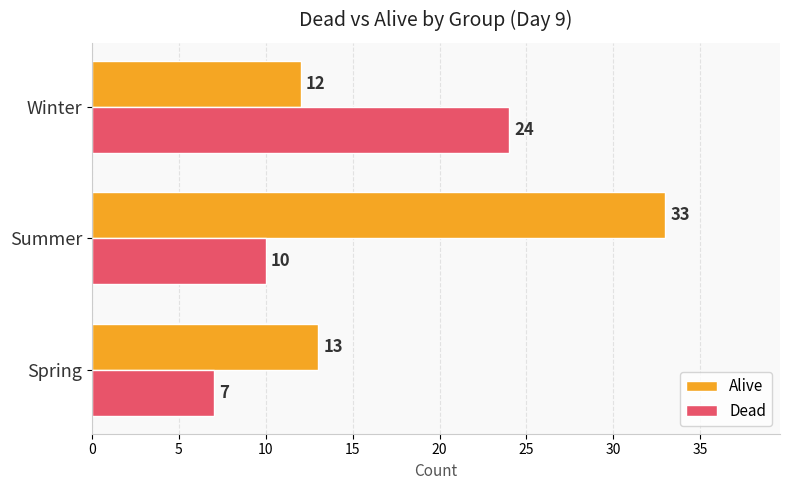

Which series changed the most between Spring and Winter?

Dead